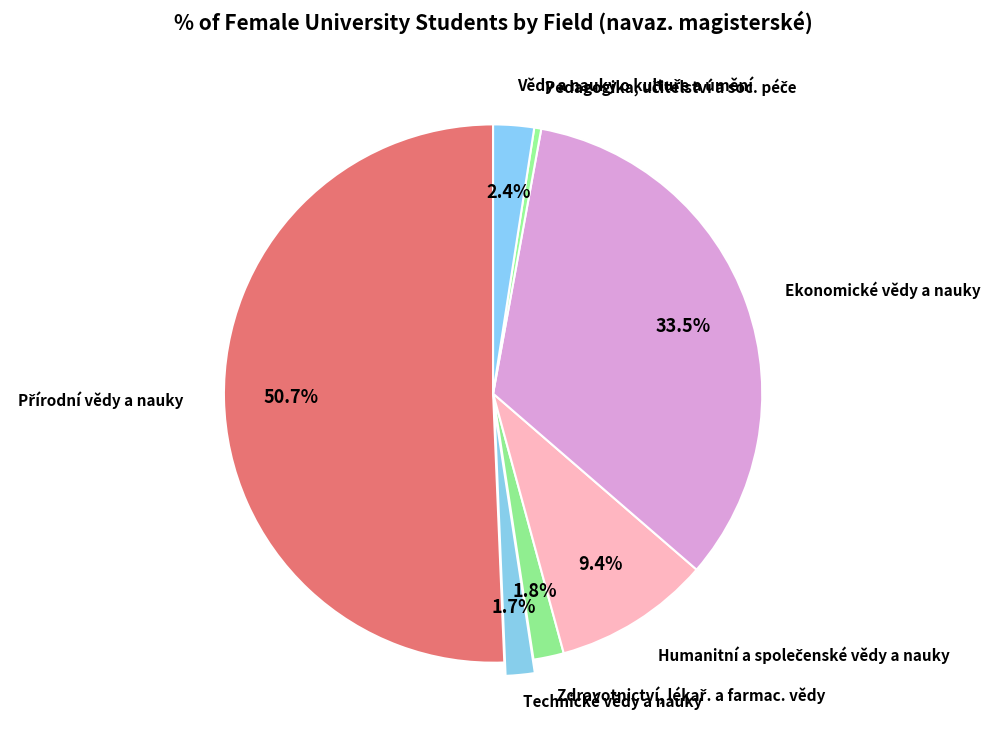

How many slices are in this pie chart?

7